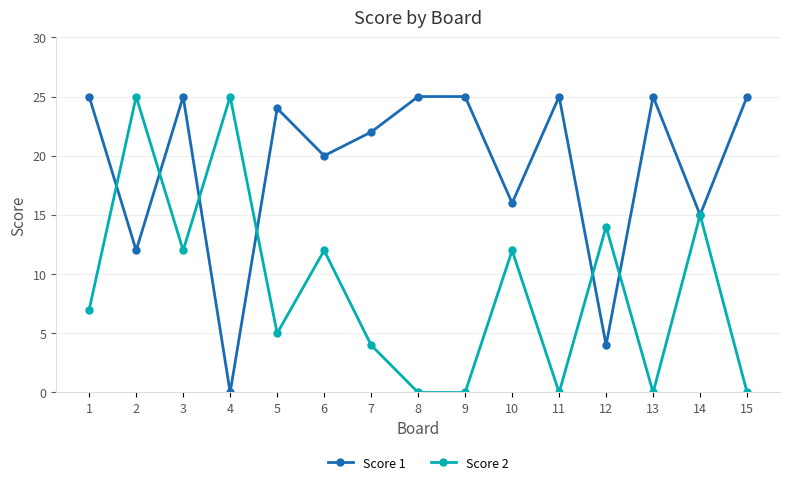

Where is Score 1 nearest to the value 12?

2